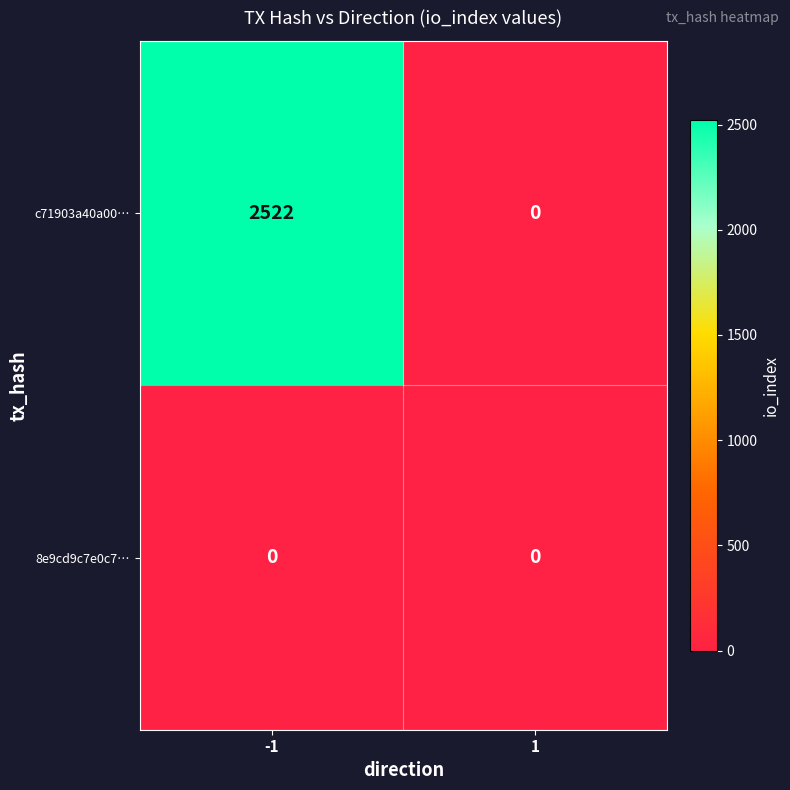

The c71903a40a00… series shows 1672 at -1. True or false?

False